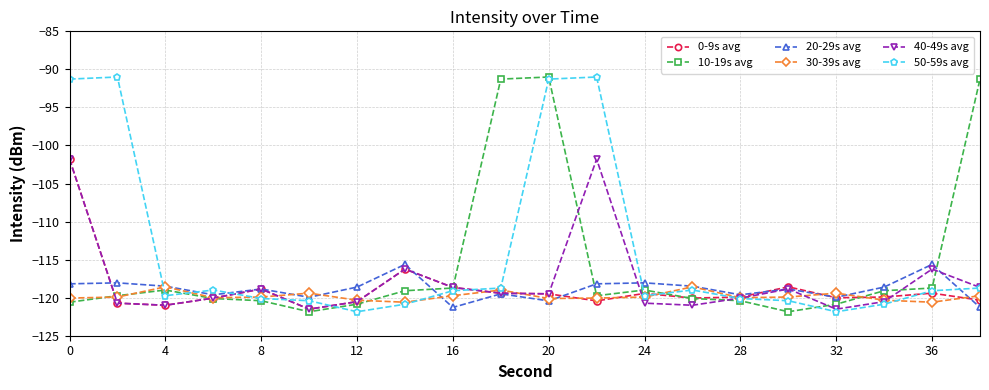

What is the difference between the maximum and minimum values in the 10-19s avg series?

30.8